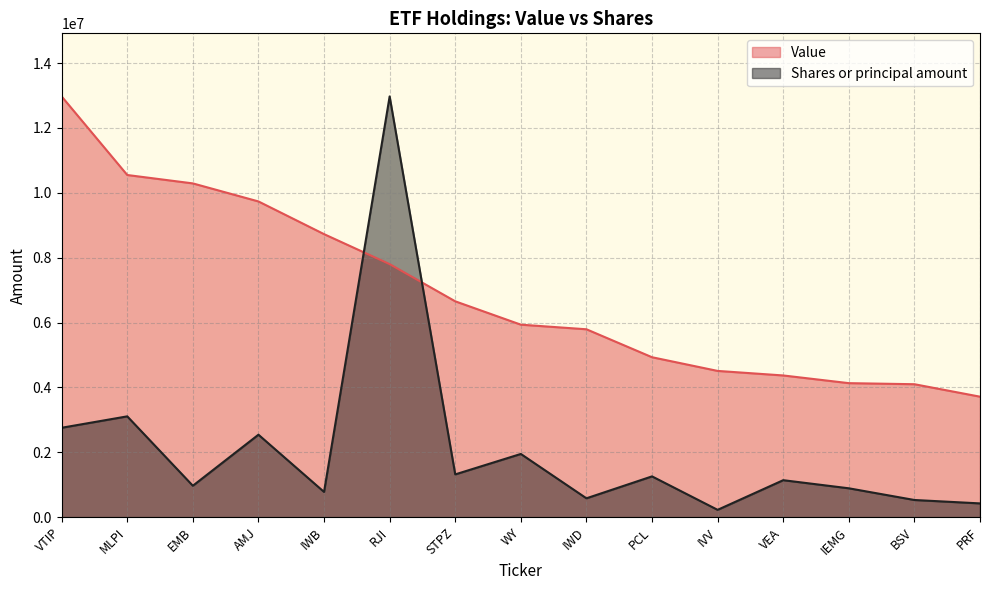

At STPZ, list the series in order from largest to smallest.

Value, Shares or principal amount